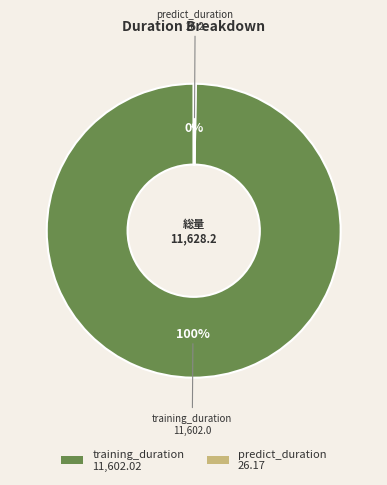

Does training_duration represent more than half of the total?

Yes